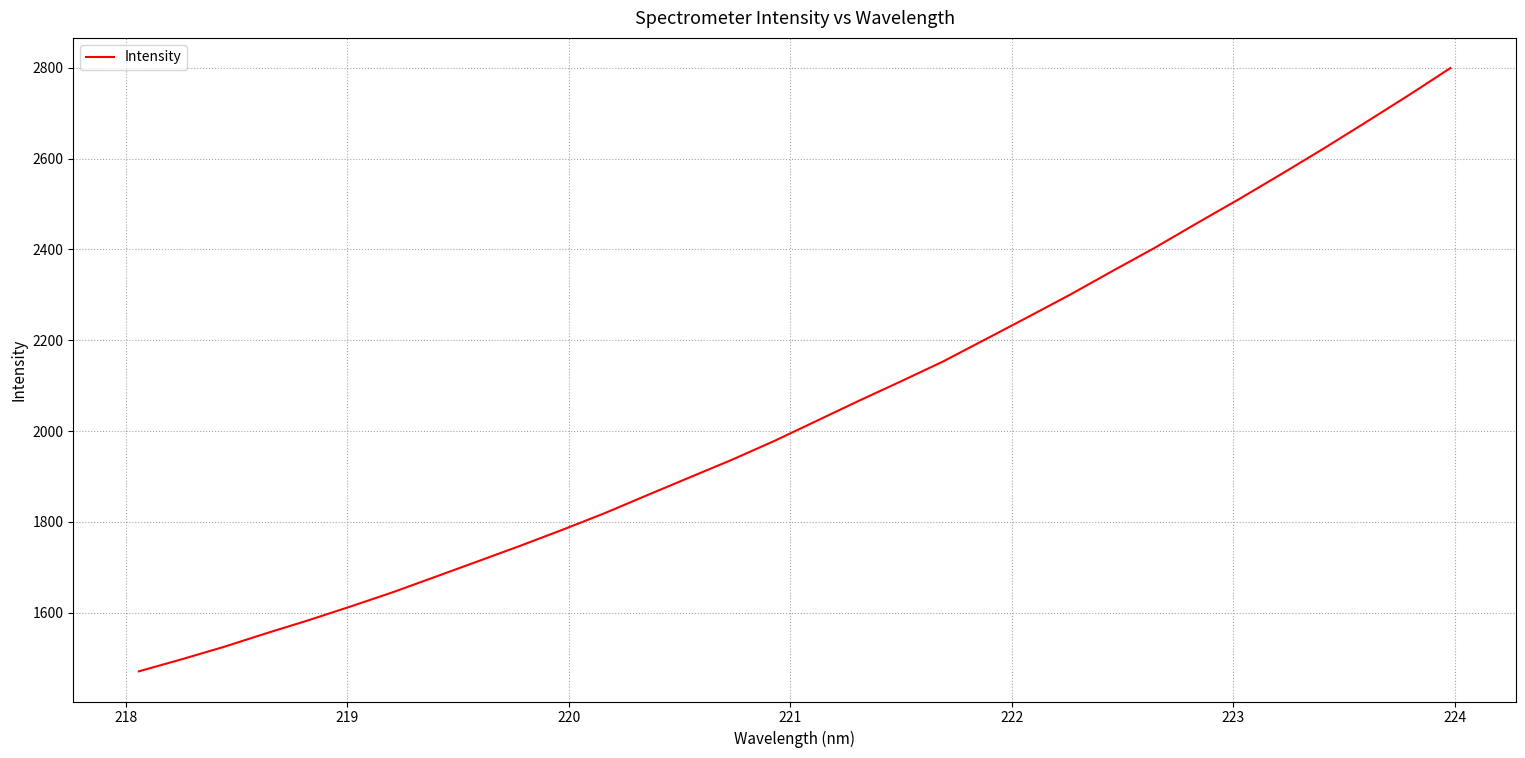

What is the smallest value displayed?

1471.0